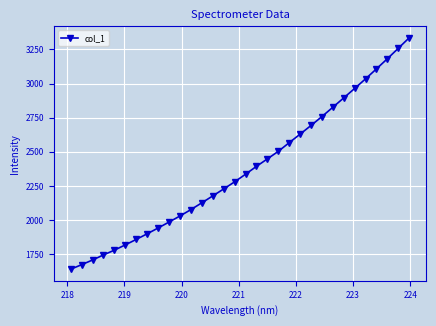

What is the value of the 27th point from the left?

2963.9